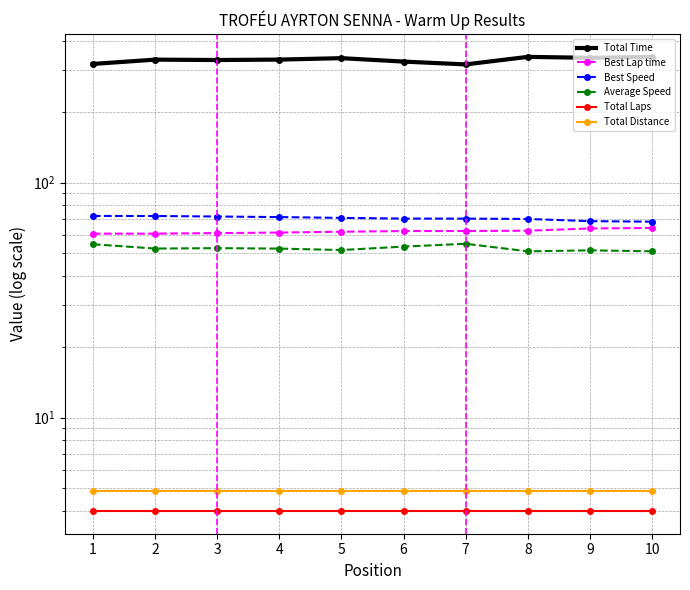

What is the lowest value of the Total Time series?

318.4